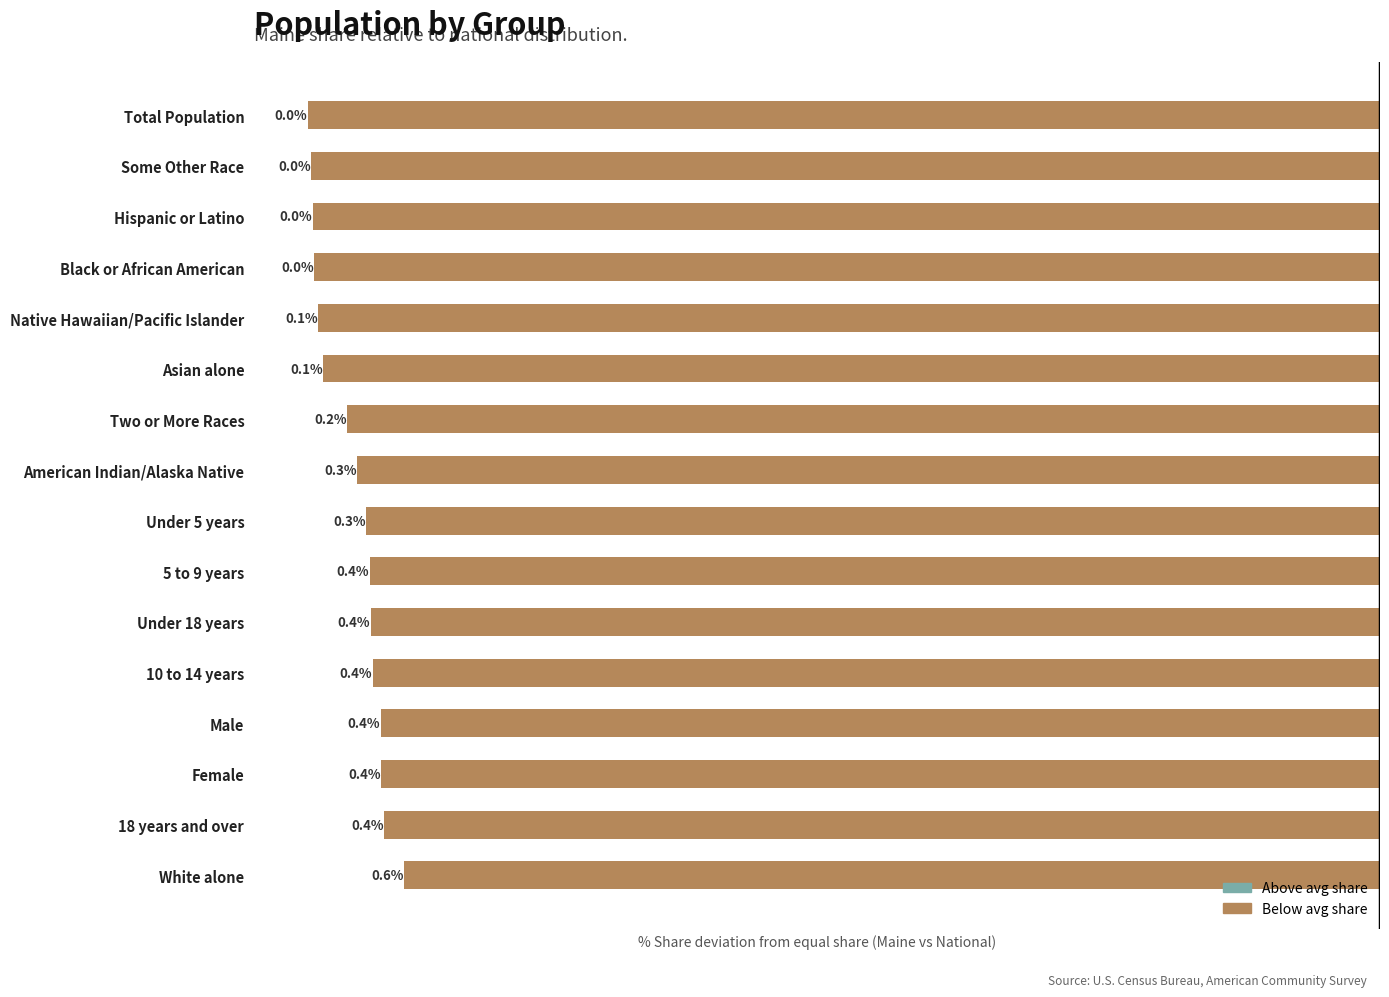

List the labels in order of value, largest first.

White alone, 18 years and over, Female, Male, 10 to 14 years, Under 18 years, 5 to 9 years, Under 5 years, American Indian/Alaska Native, Two or More Races, Asian alone, Native Hawaiian/Pacific Islander, Black or African American, Hispanic or Latino, Some Other Race, Total Population